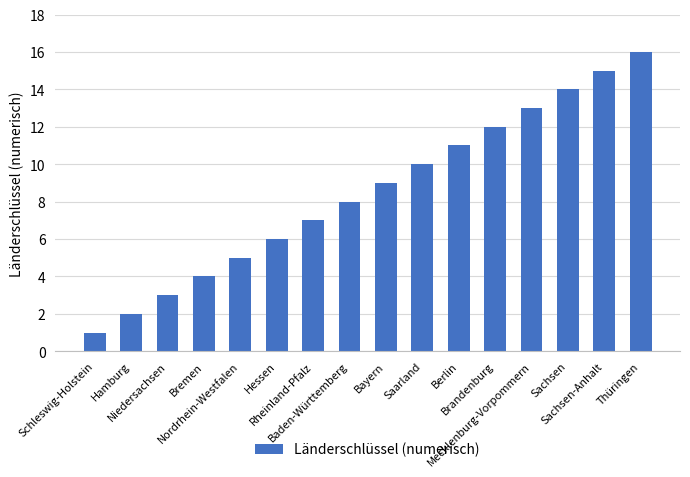

What is the change in value from Bremen to Mecklenburg-Vorpommern?

+9